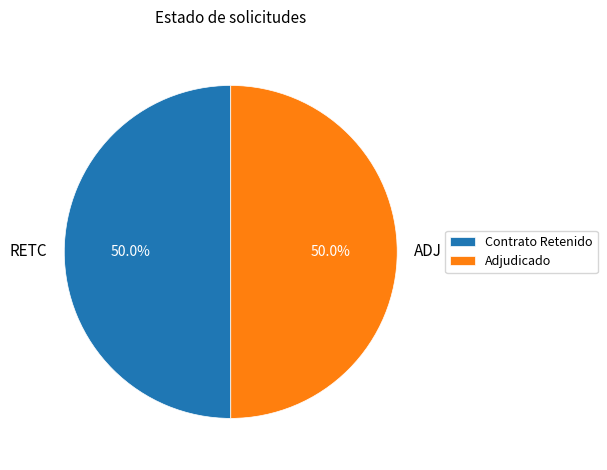

How many slices are in this pie chart?

2